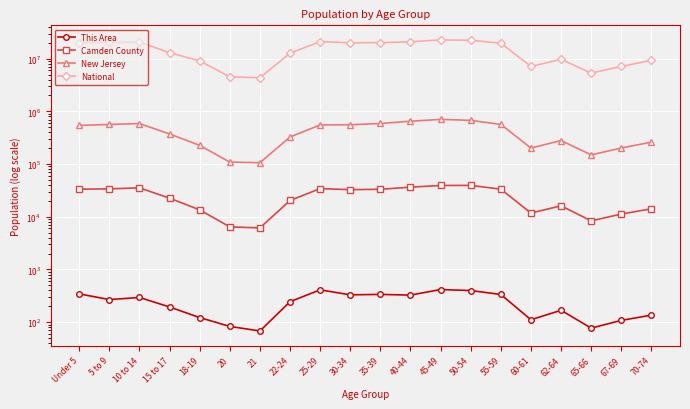

Reading left to right, what are all the values shown in this chart?

This Area: 344	268	294	194	122	83	68	245	410	330	336	326	416	398	335	111	168	77	108	136
Camden County: 33369	33868	35363	22517	13500	6417	6149	20397	34196	32673	33210	36432	39268	39344	33342	11759	16128	8361	11240	14163
New Jersey: 541020	564750	587335	372109	225990	108760	106219	326259	553139	556662	588379	649918	704516	674680	565623	201084	279458	149028	201944	260462
National: 20201362	20348657	20677194	12954254	9086089	4519129	4354294	12712576	21101849	19962099	20179642	20890964	22708591	22298125	19664805	7113727	9704197	5319902	7115361	9278166